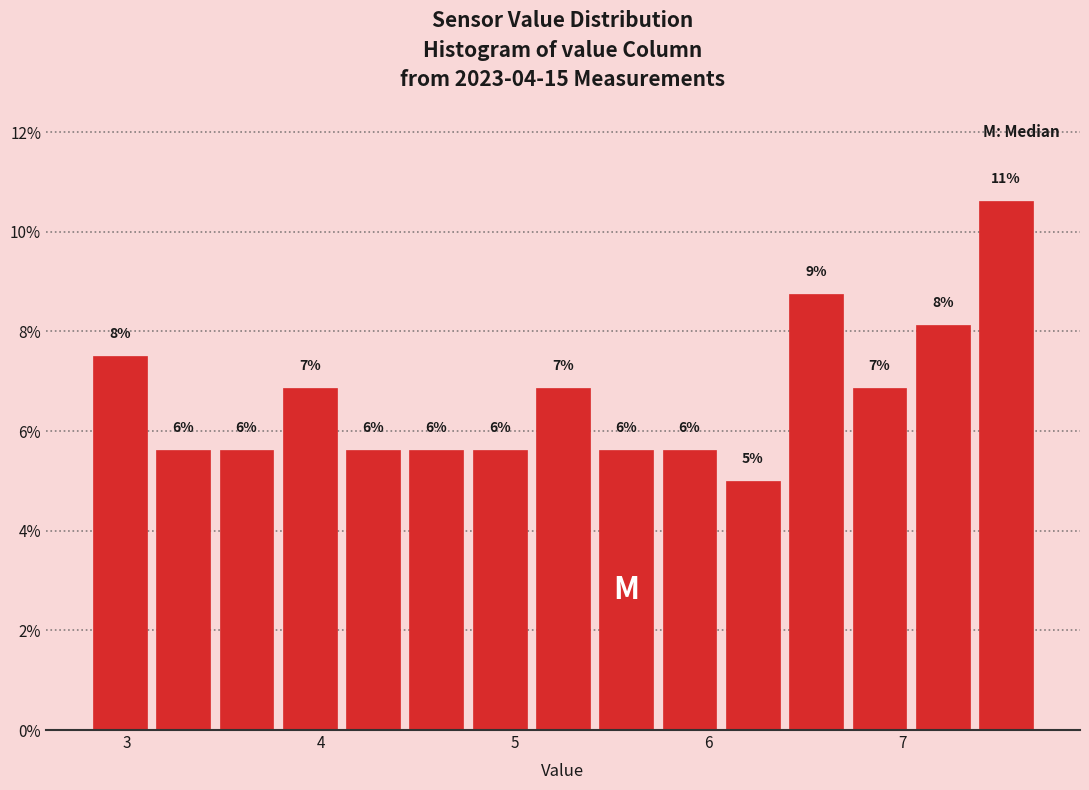

Around what value on the x-axis is the tallest bar? Give the approximate position of its centre, as read against the axis.

7.5